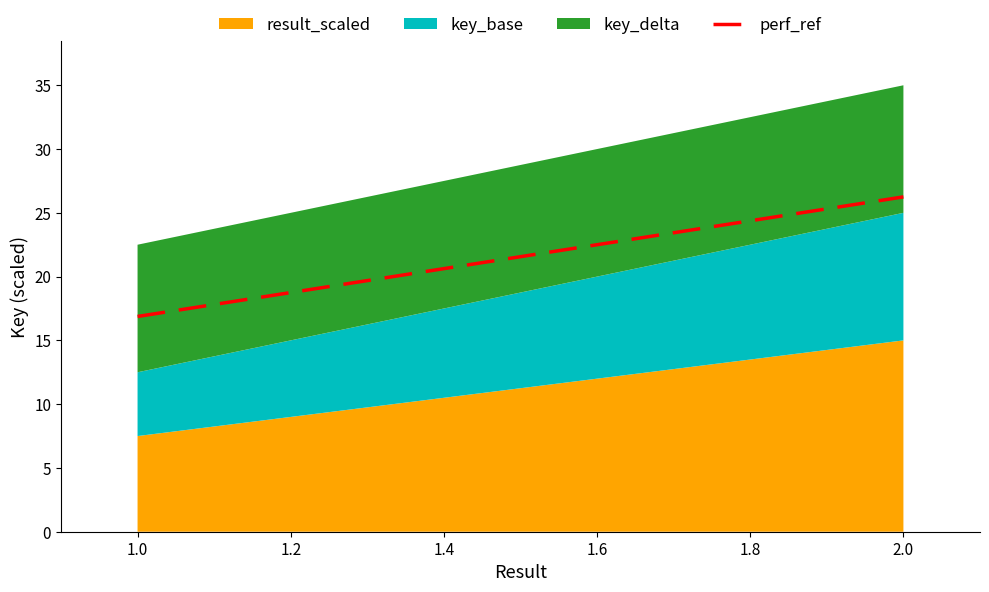

Rank the categories by result_scaled value from lowest to highest.

1.0, 2.0